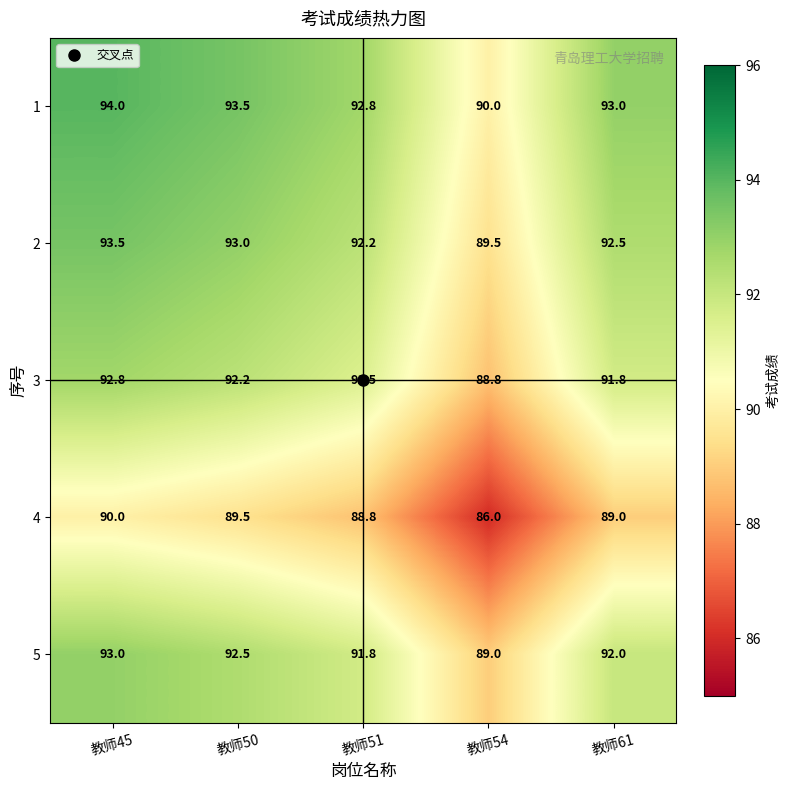

What is the greatest value displayed?

94.0